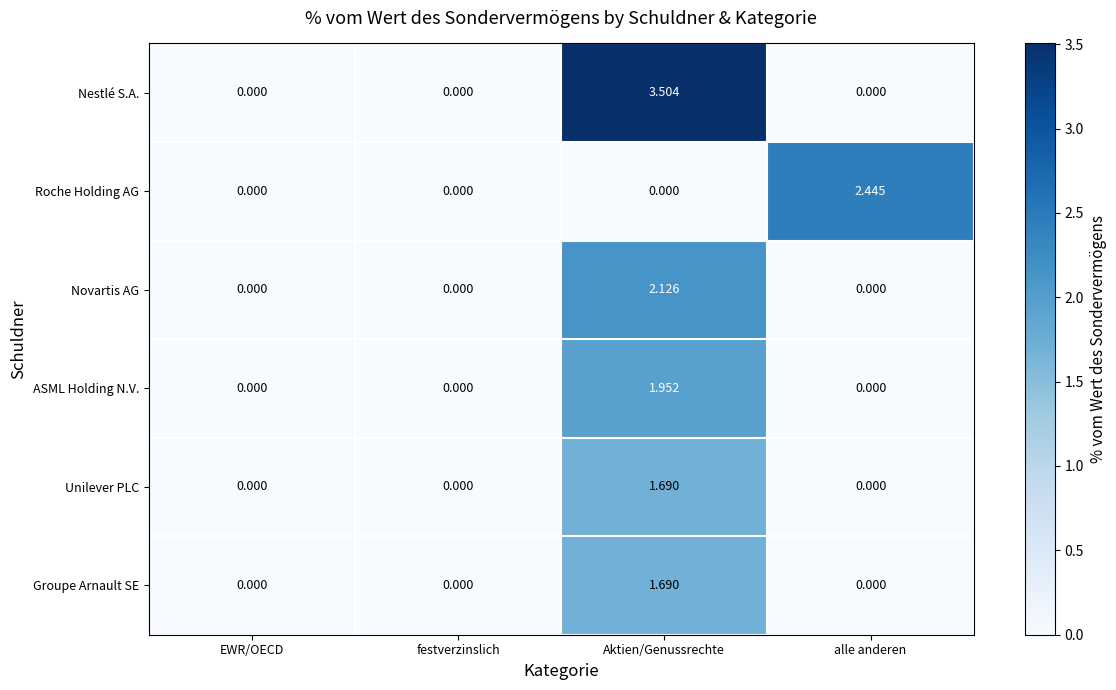

At which category does the chart reach its peak across all series?

Aktien/Genussrechte